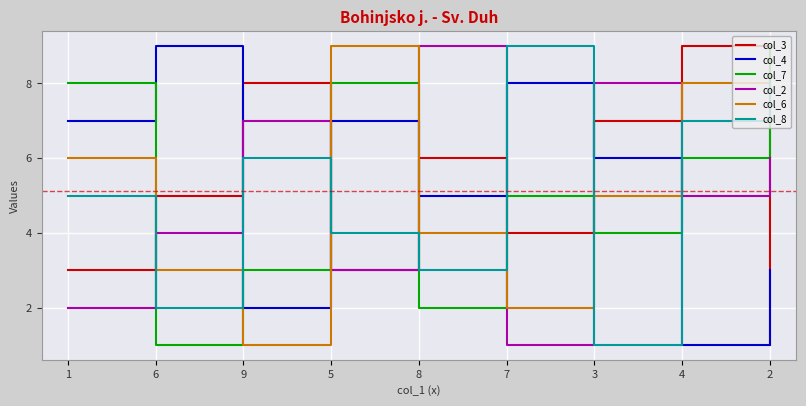

Does the chart have visible grid lines?

Yes